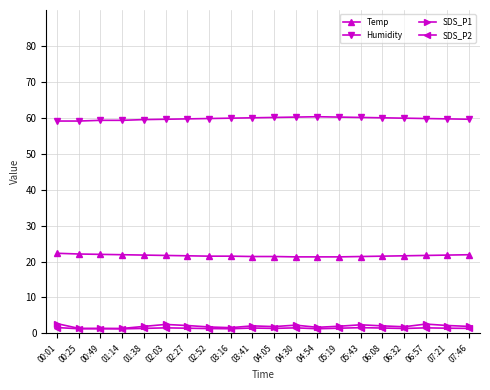

True or false: SDS_P2 and Temp intersect in this chart.

False